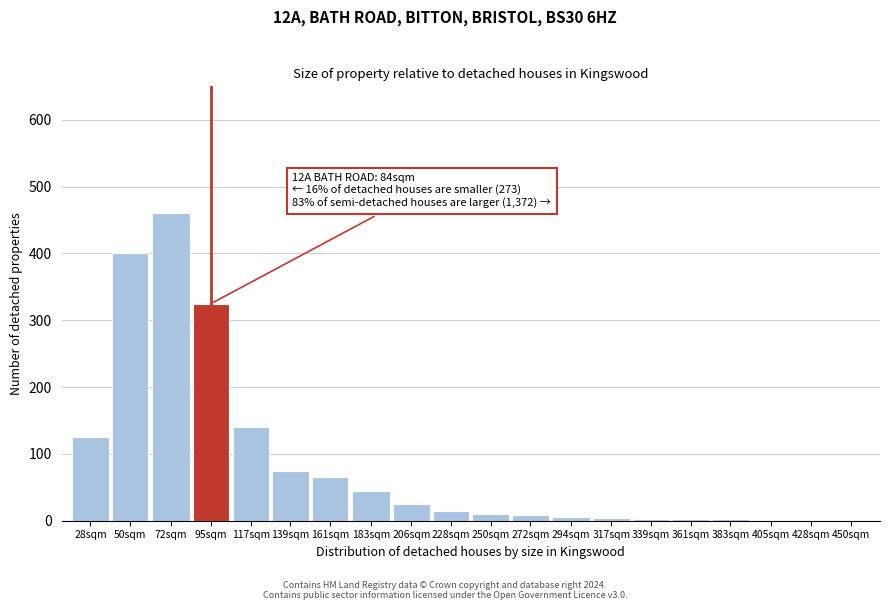

What is the greatest value displayed?

460